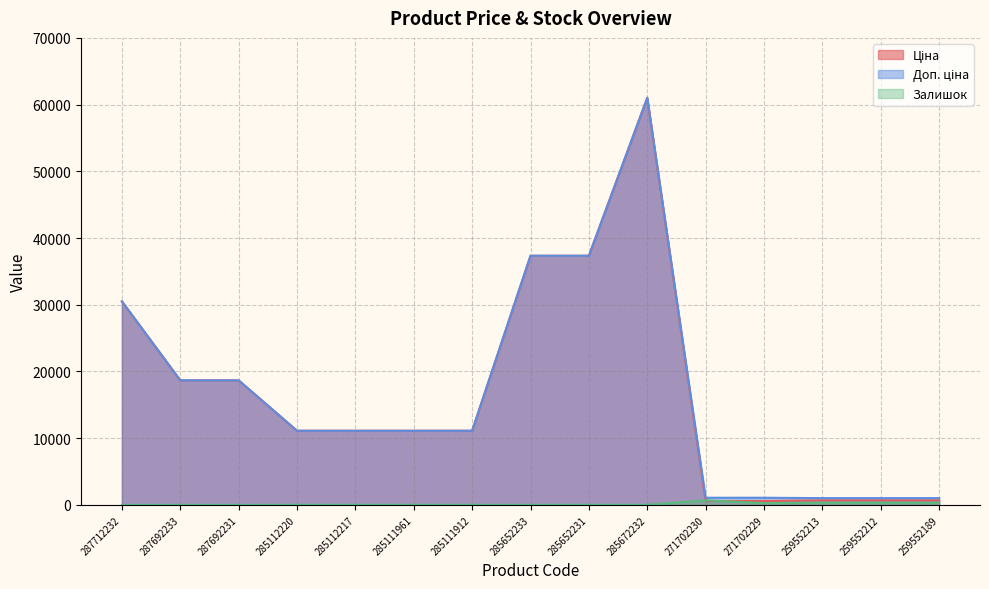

What is the label of the 8th point from the right?

285652233